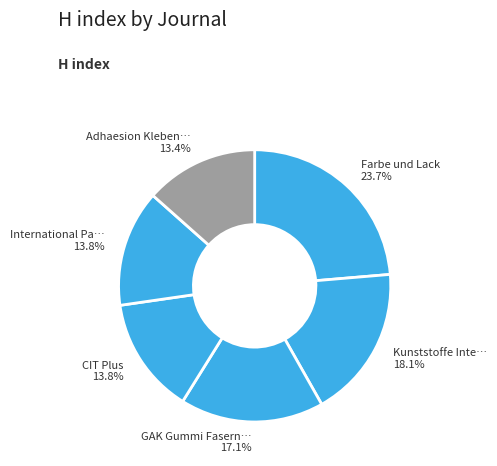

To the nearest percent, what is the combined percentage of Kunststoffe International and International Paperworld IPW?

32%